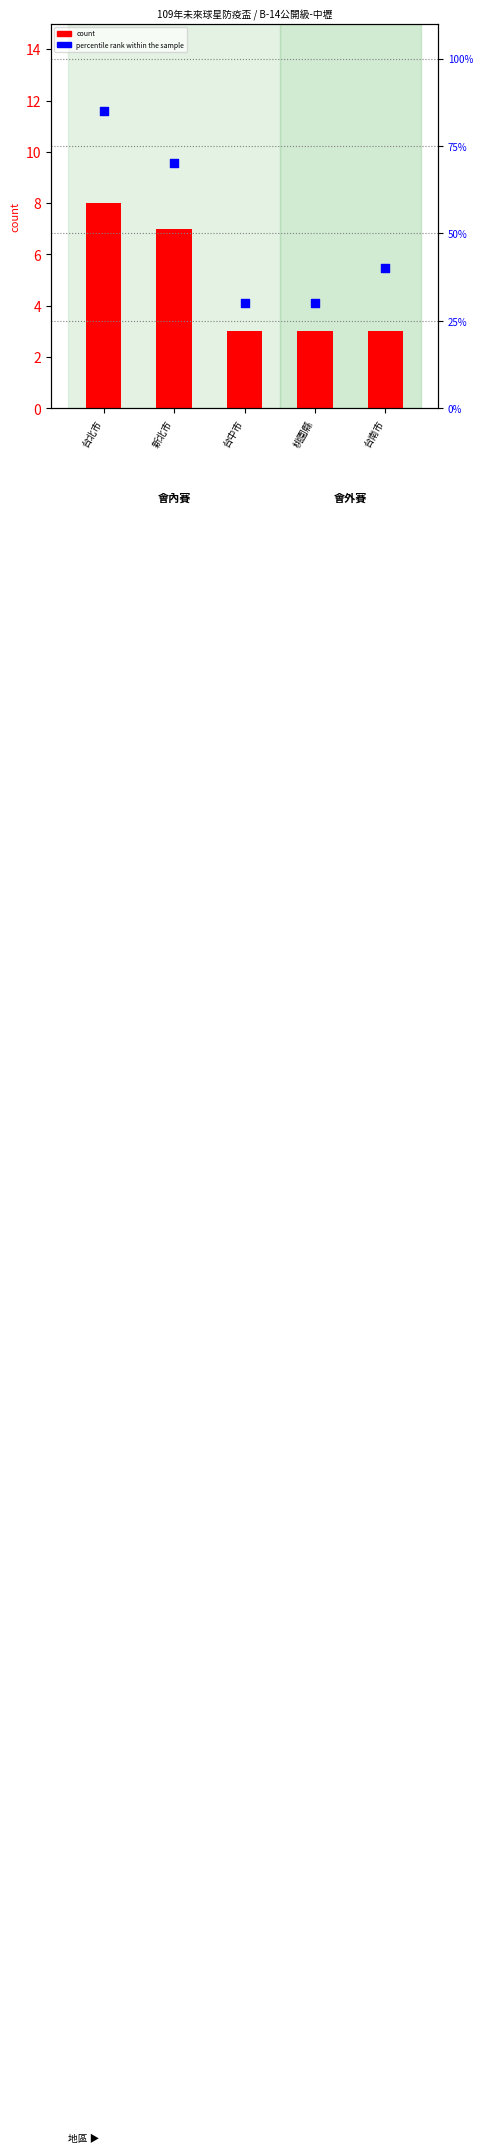

Which series contains the lowest Y value?

count